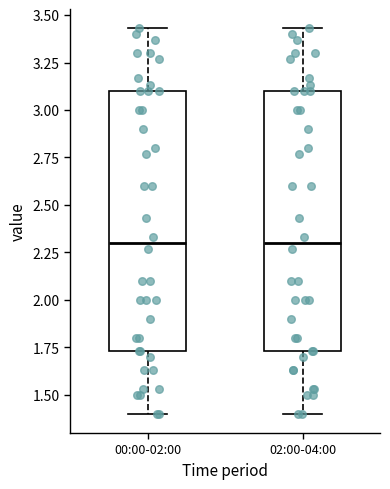

Where is the upper edge of the box for 02:00-04:00 on the y-axis? The values are not printed on the chart, so give them approximately, as read against the axis.

3.10